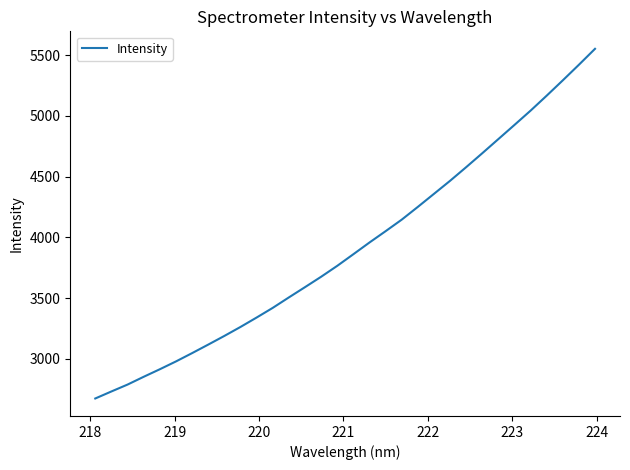

What is the smallest value displayed?

2674.2